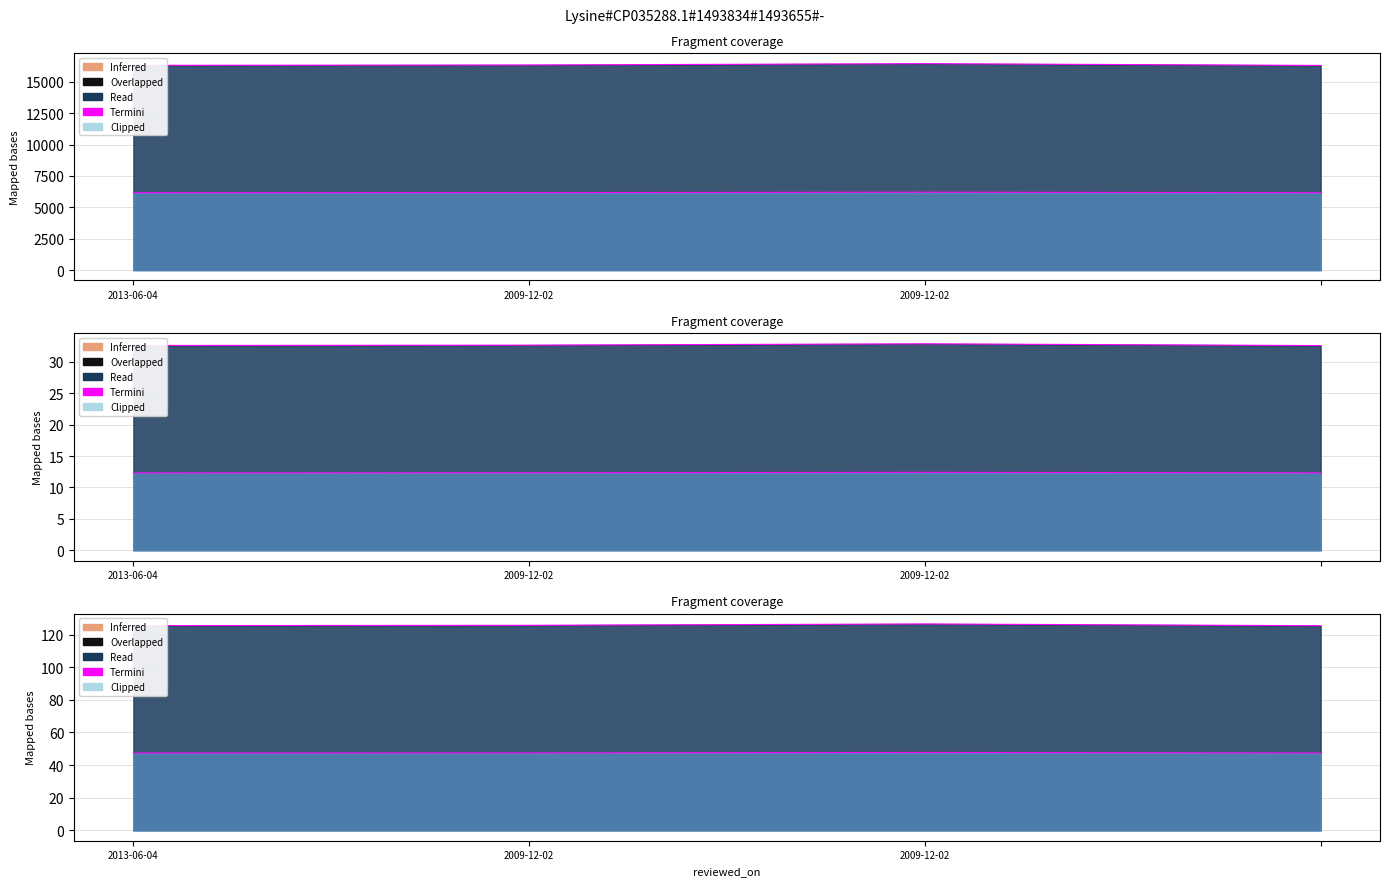

In id, how many points are higher than both neighbors (excluding endpoints)?

1